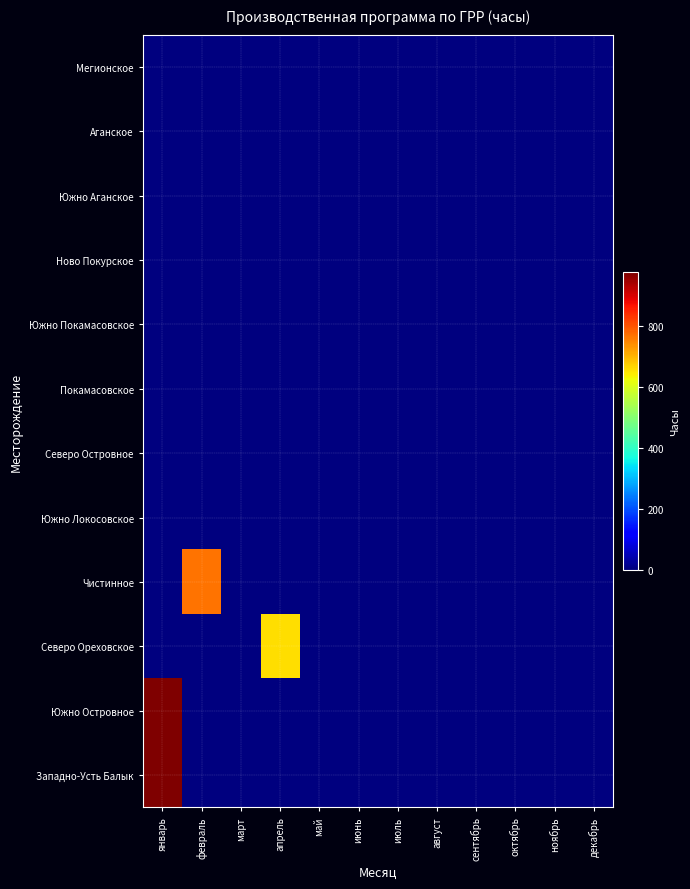

Which has a higher value, январь or ноябрь?

январь